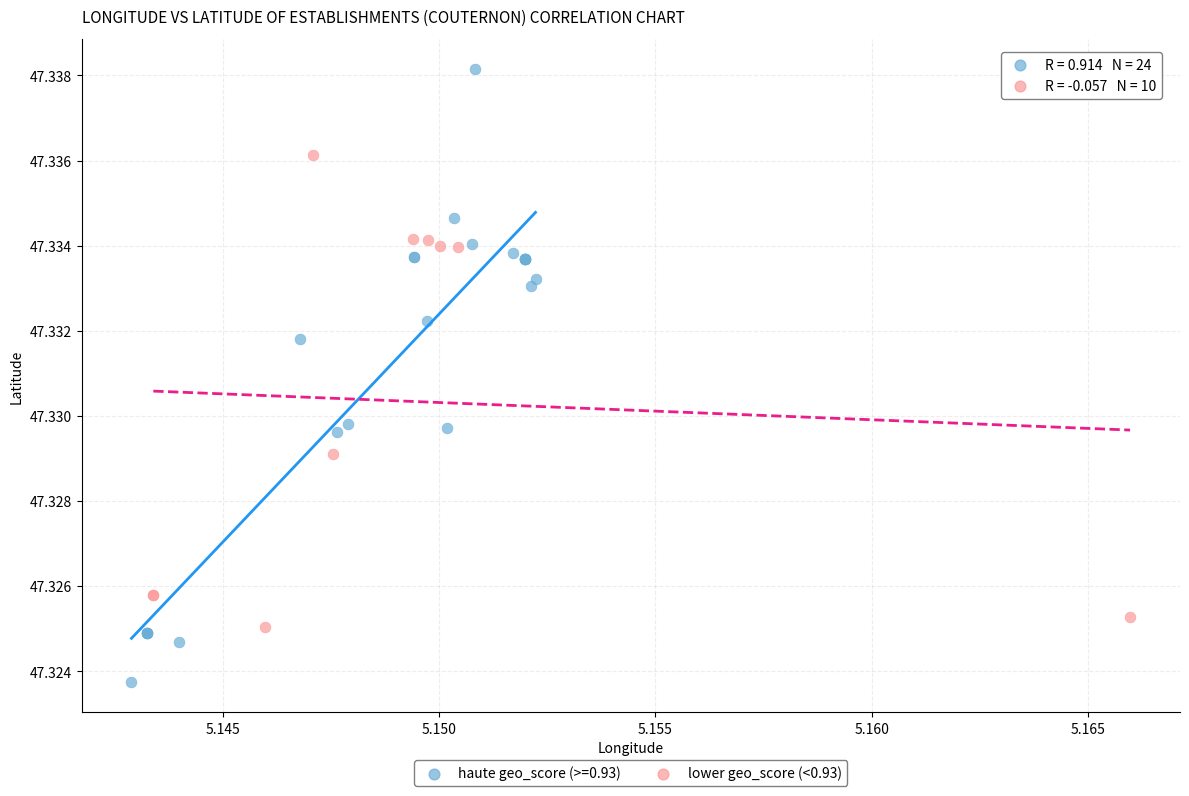

Which series reaches the maximum Y coordinate?

haute geo_score (>=0.93)